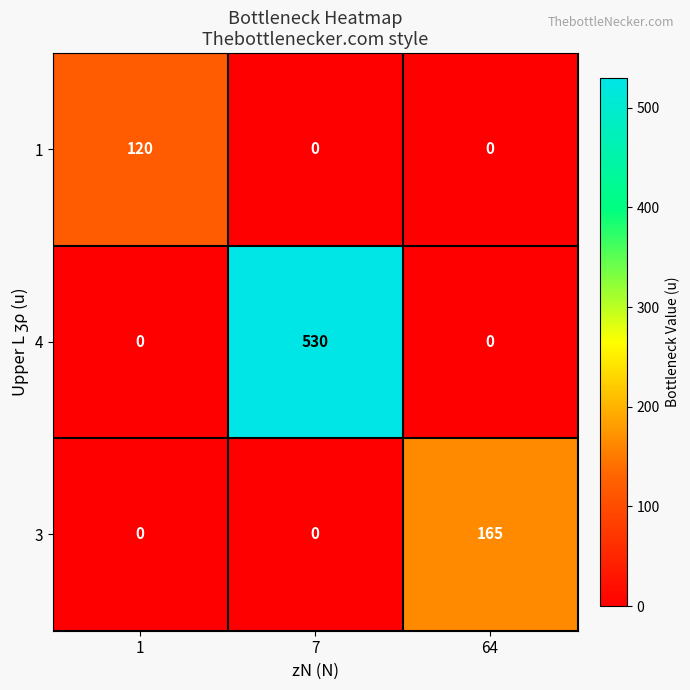

Which series has the widest spread of values?

4